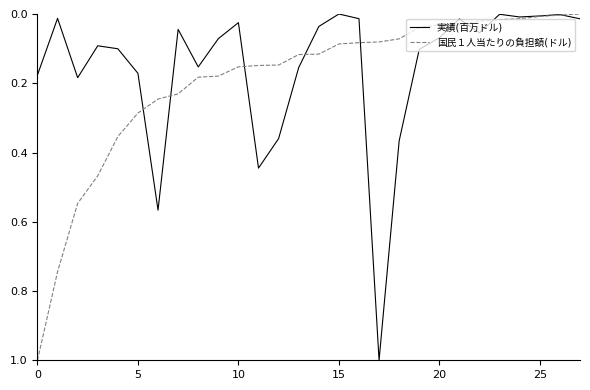

Which category has the highest value across all series?

17